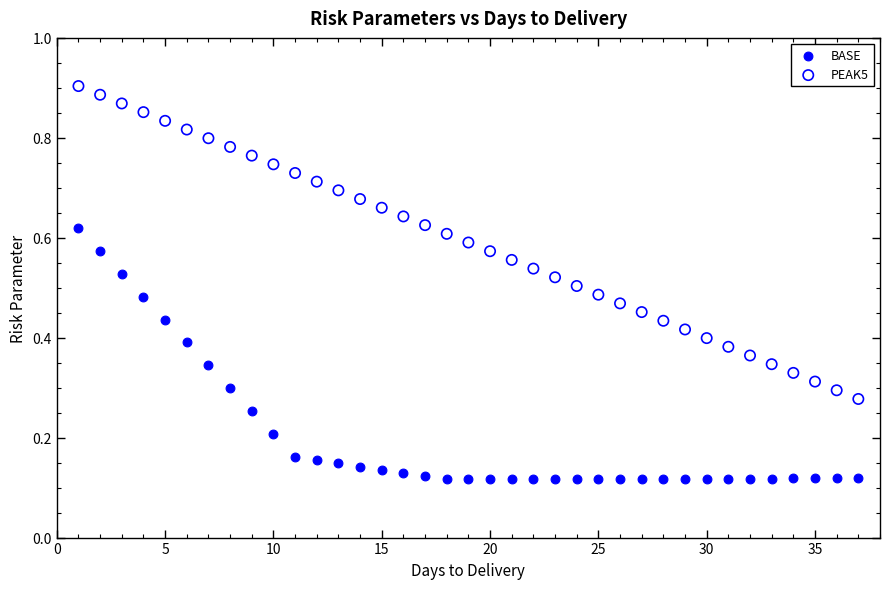

Across all data points, what is the range of X values (max minus min)?

36.0